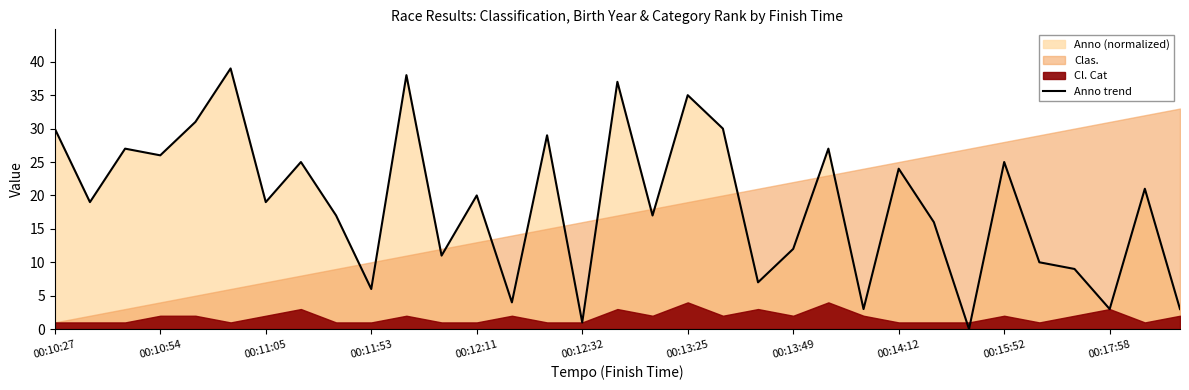

True or false: there are more than 0 points higher than both neighbors.

True